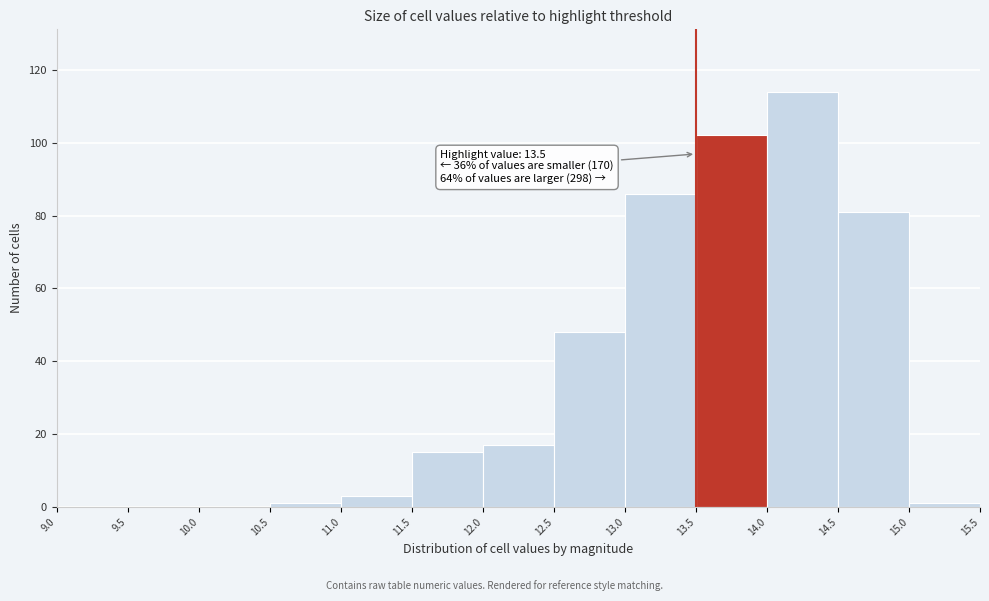

Which range on the x-axis has the tallest bar?

14.0 to 14.5